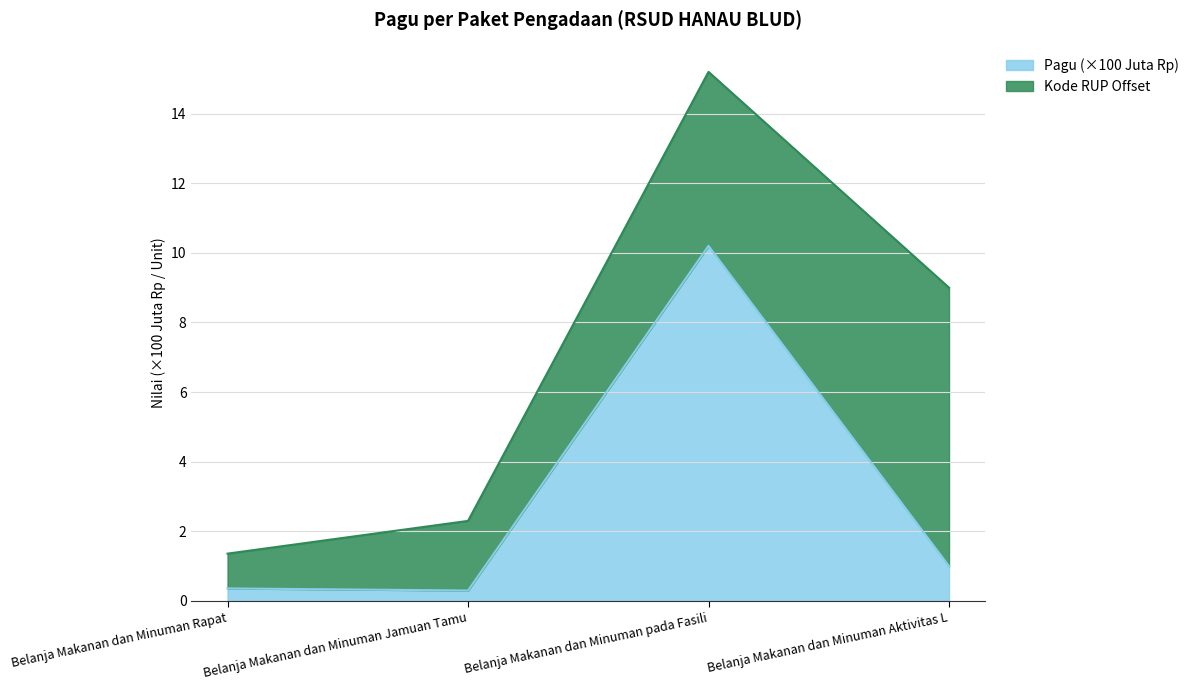

What is the difference between the second highest and minimum values in the Pagu (×100 Juta Rp) series?

0.7